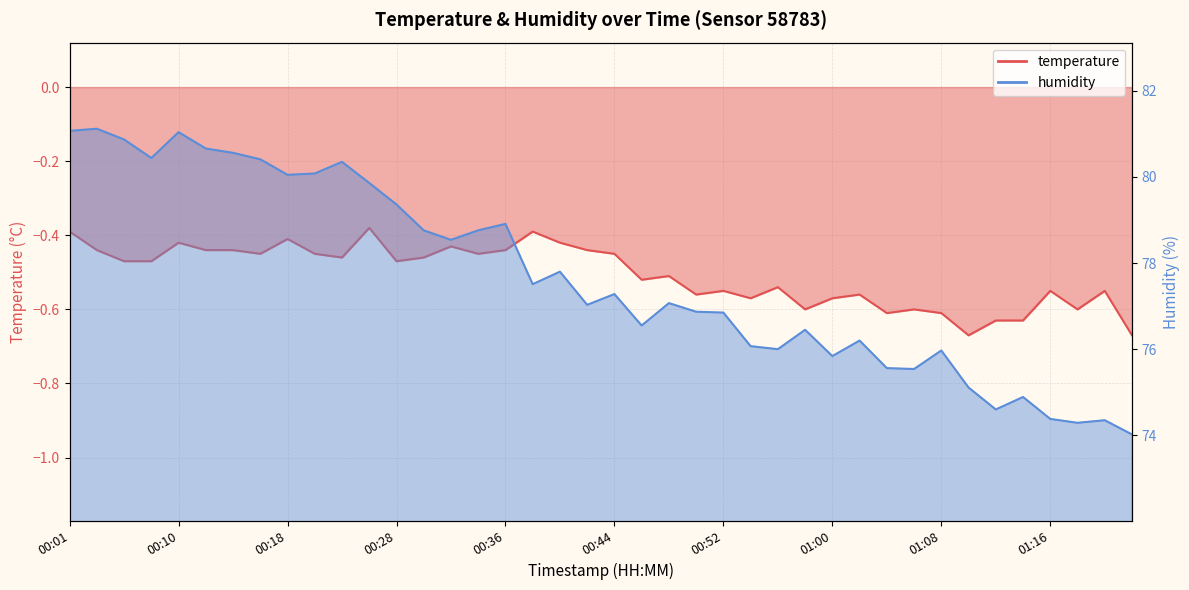

Which series has the largest range (max minus min)?

humidity